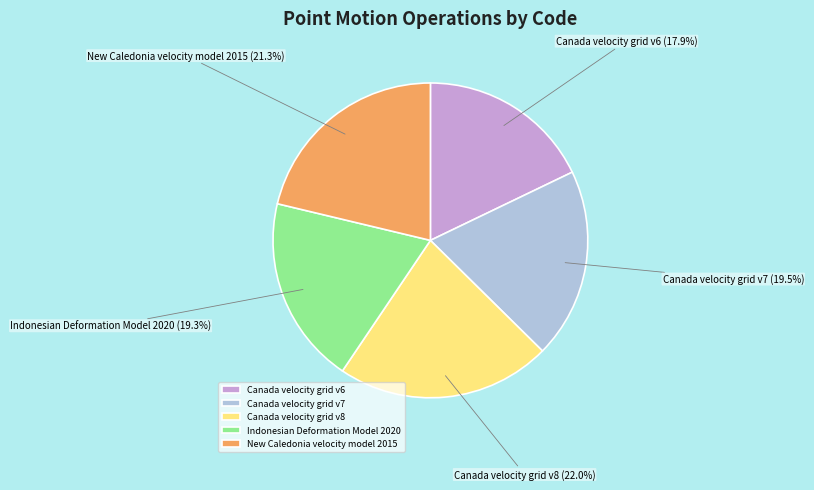

What is the ratio of the value at Canada velocity grid v8 to the value at Indonesian Deformation Model 2020?

1.1